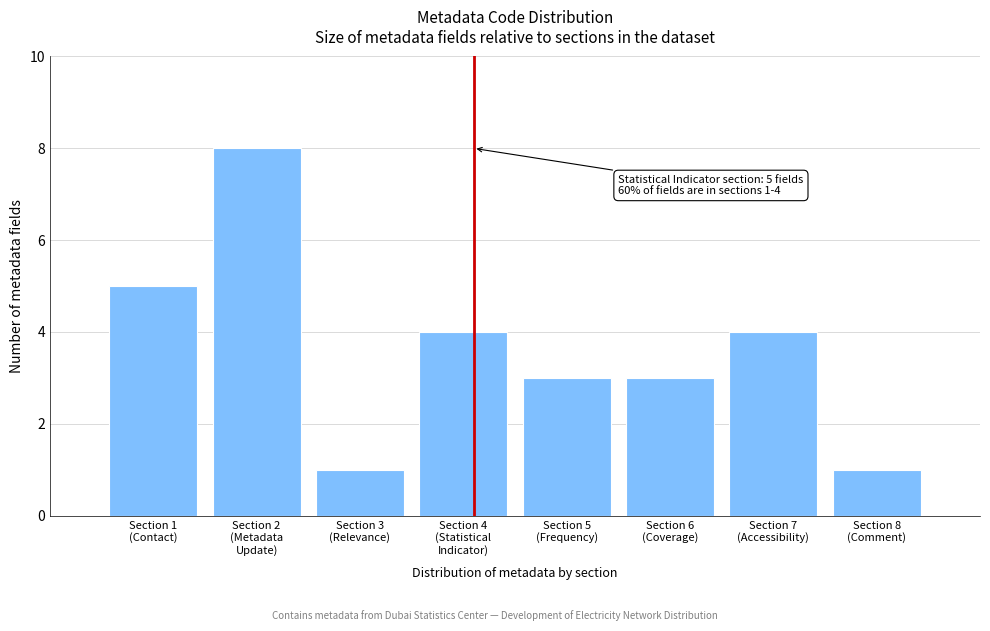

Reading right to left, transcribe all the data shown in this chart.

1	4	3	3	4	1	8	5